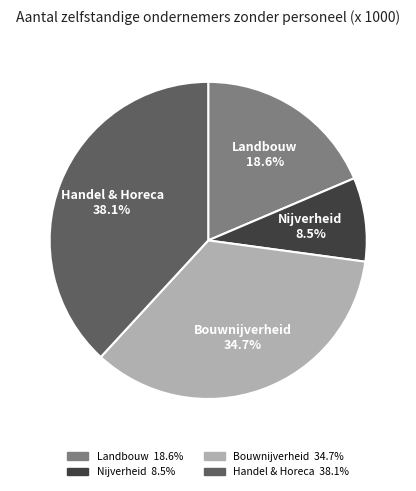

Does Landbouw account for over 50% of the chart?

No